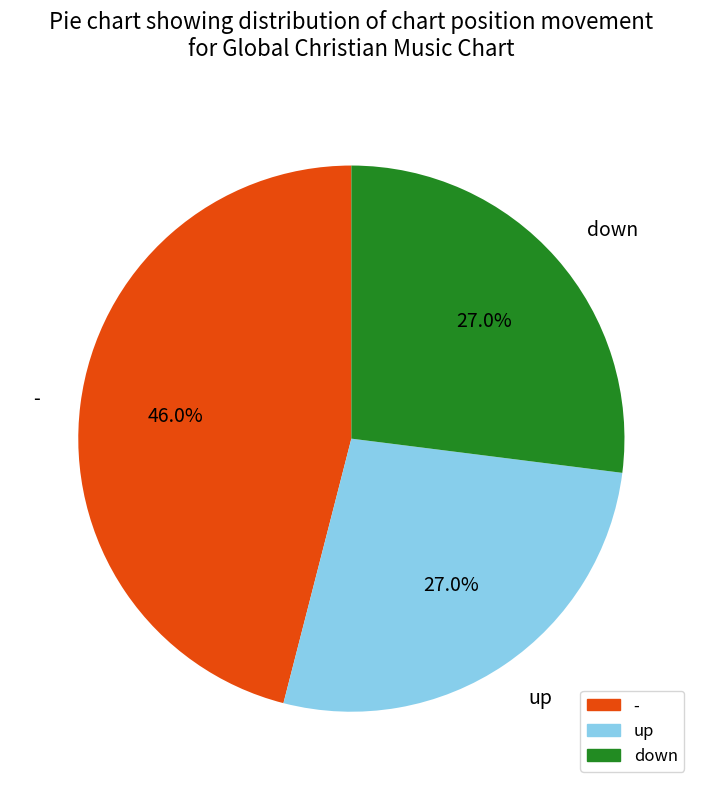

Count the number of slices in the pie.

3